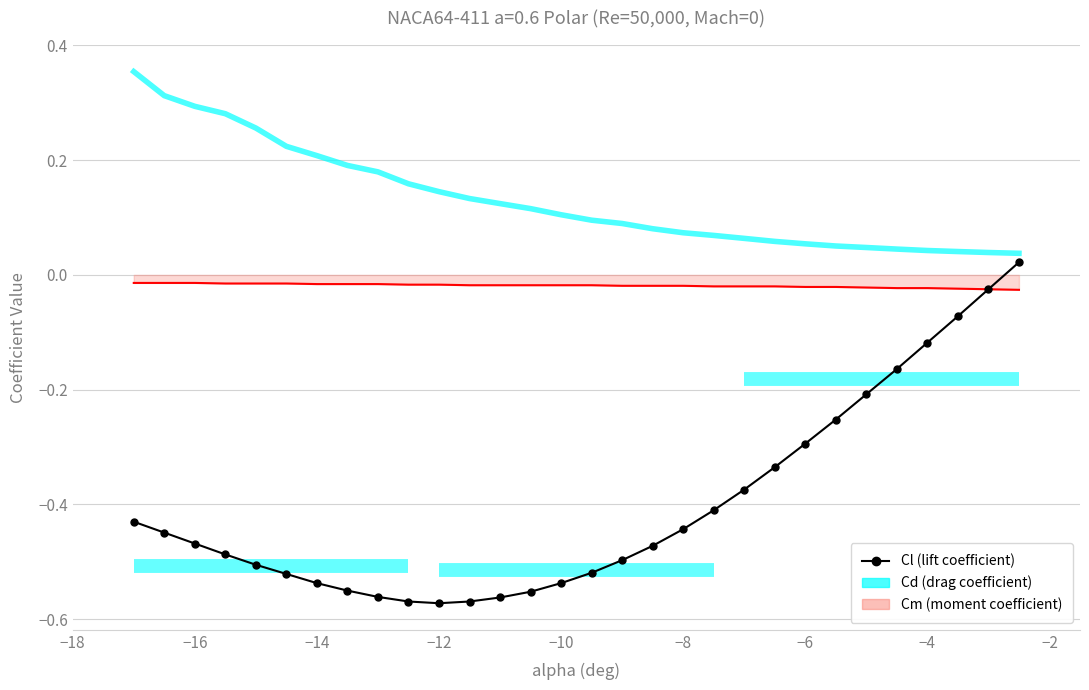

At how many categories does at least one series exceed 0?

30